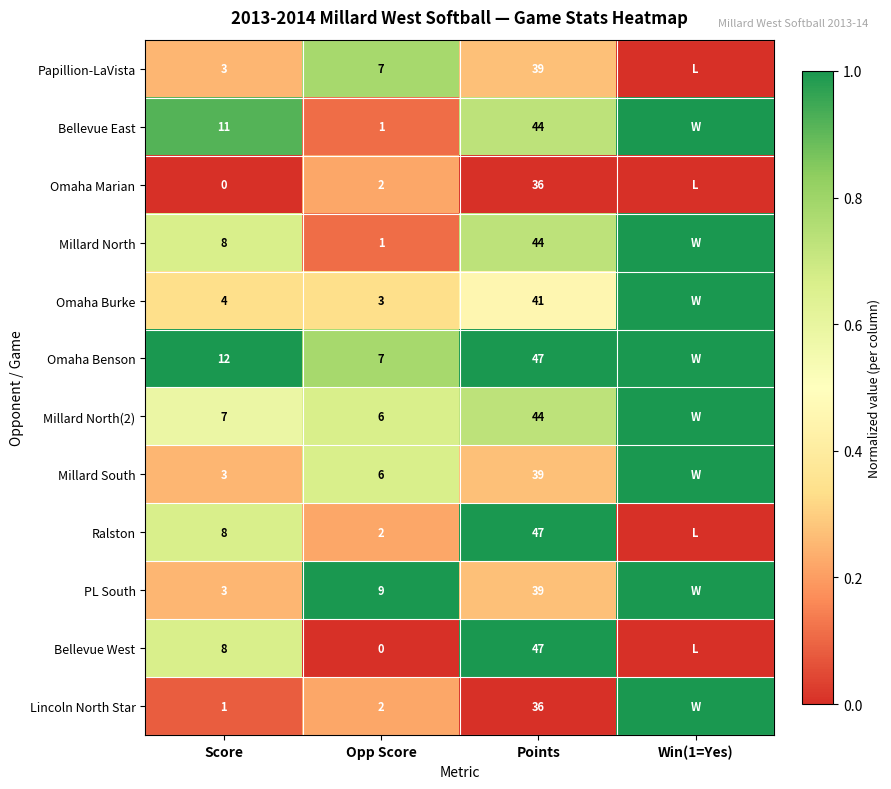

What is the total value across all series at Opp Score?

46